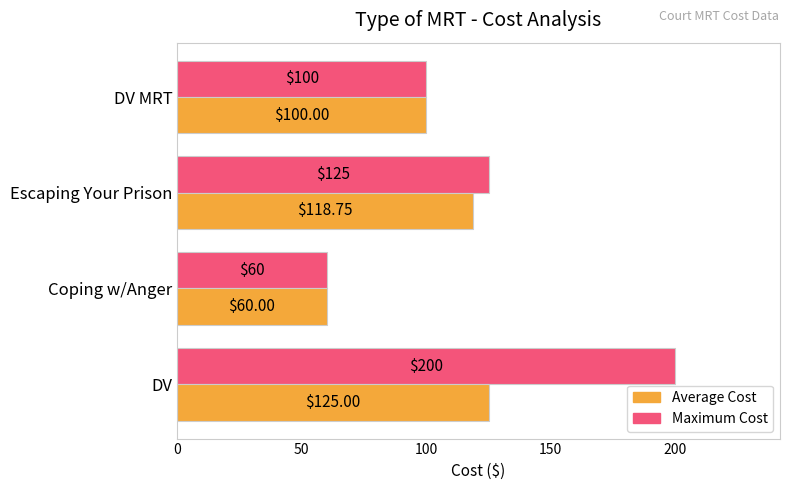

List the labels in order of Average Cost value, largest first.

DV, Escaping Your Prison, DV MRT, Coping w/Anger